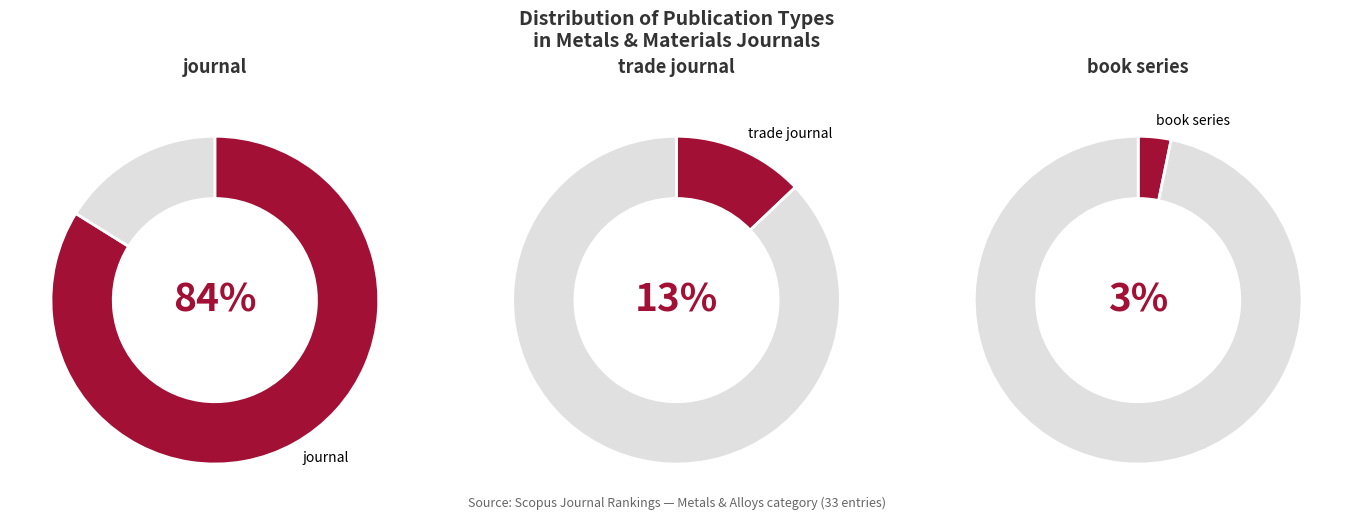

Combined, do trade journal and book series account for over 50%?

No